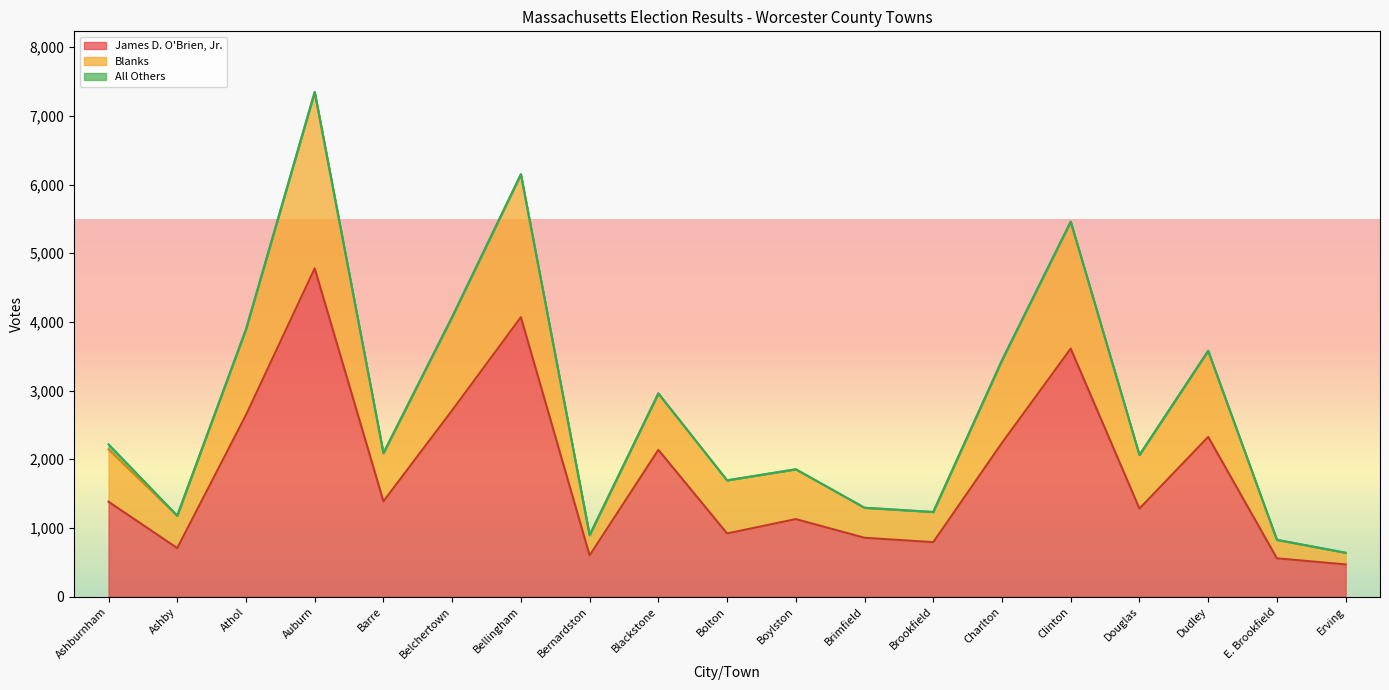

What is the spread (max minus min) of values at Douglas?

780